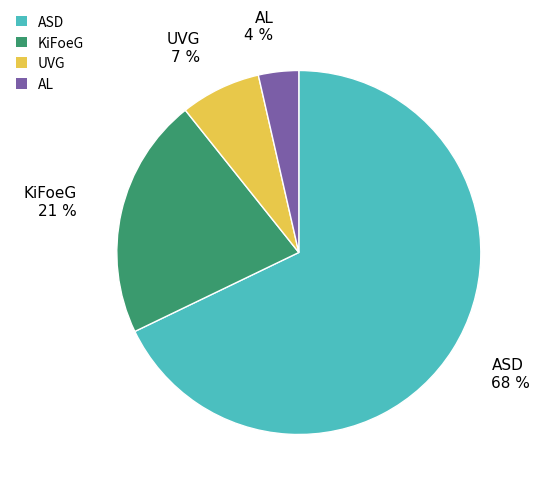

To the nearest percent, what percentage of the pie is KiFoeG?

21%